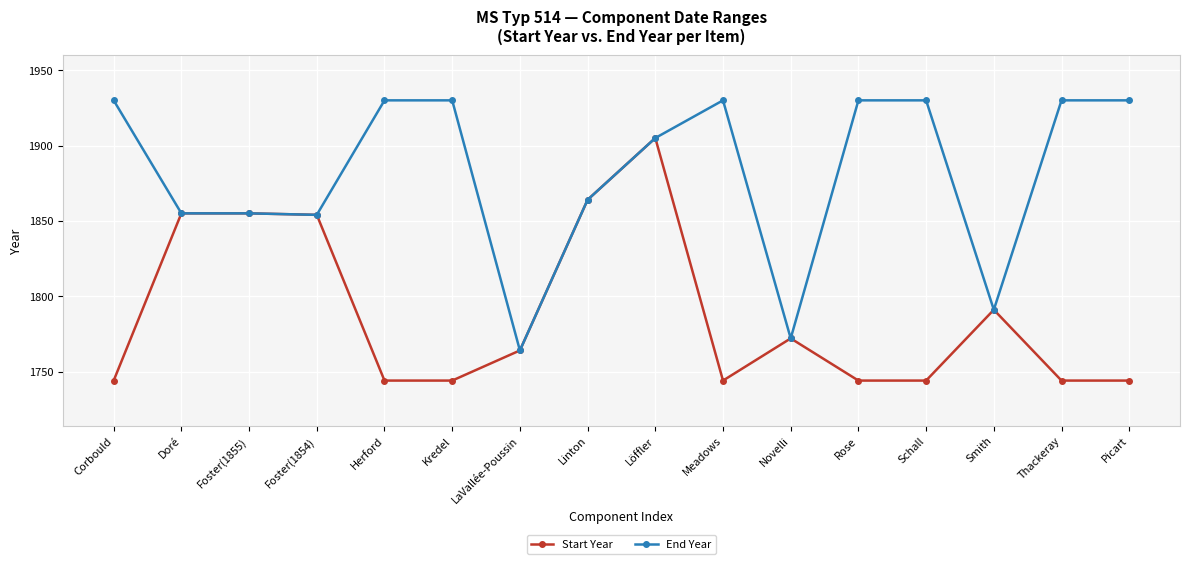

At how many categories does at least one series exceed 1870?

9